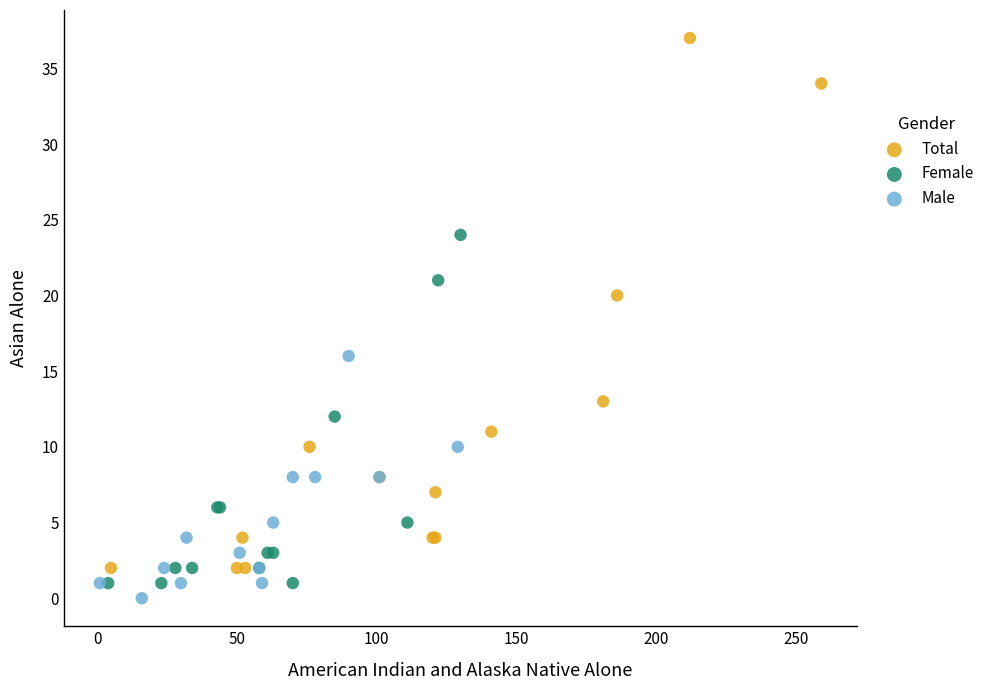

Which series has the largest Y range (max minus min)?

Total